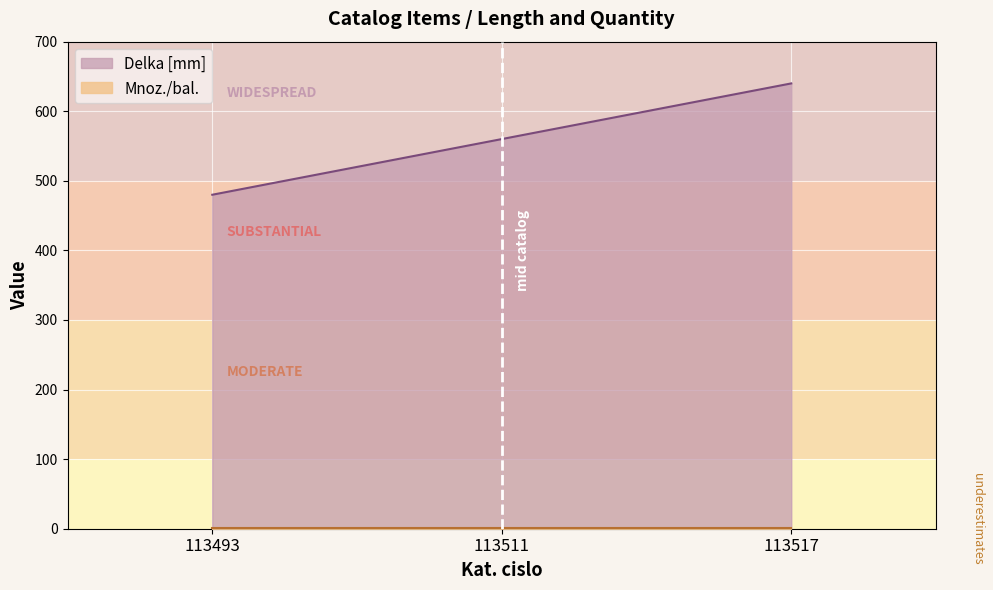

Is it true that the value at 113517 is 157?

False